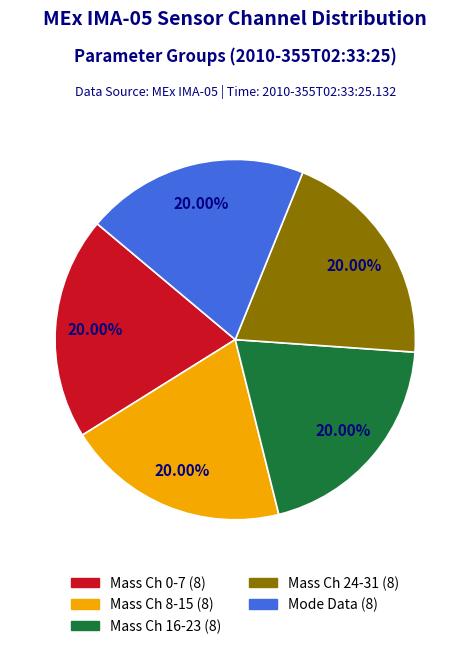

Is there a majority slice in this chart?

No